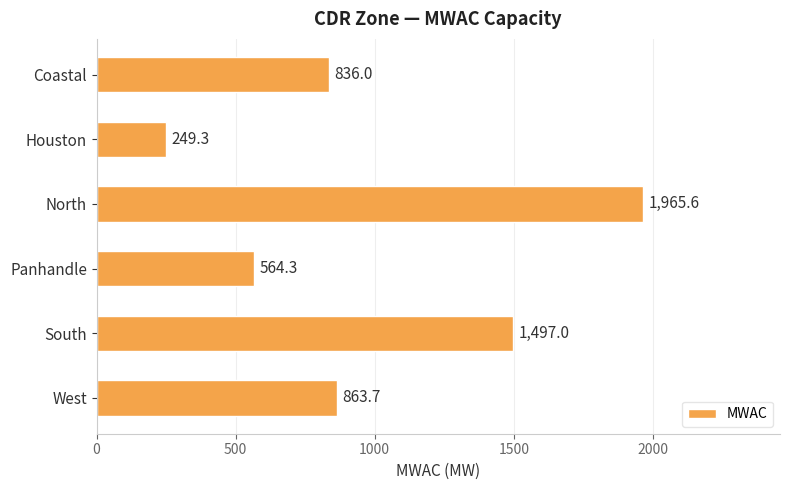

What is the difference between the second highest and minimum values?

1247.7